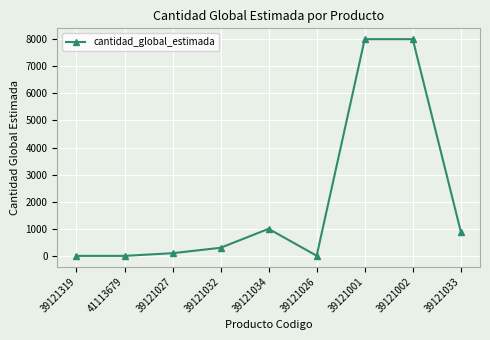

The chart shows a value of 8000 at 39121002. True or false?

True